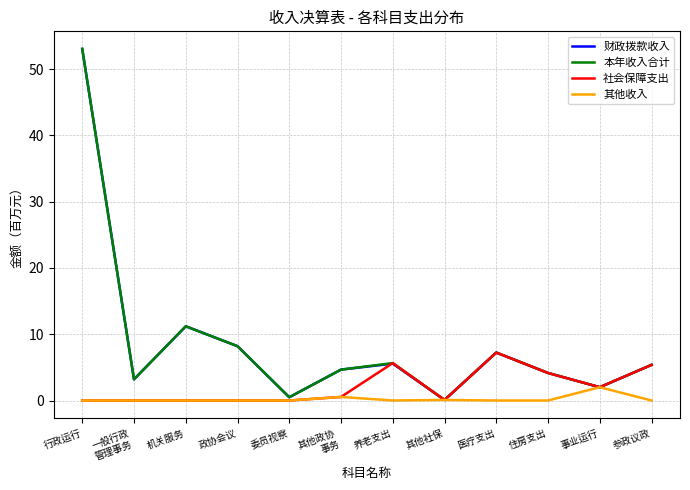

What is the spread (max minus min) of values at 参政议政?

5.4